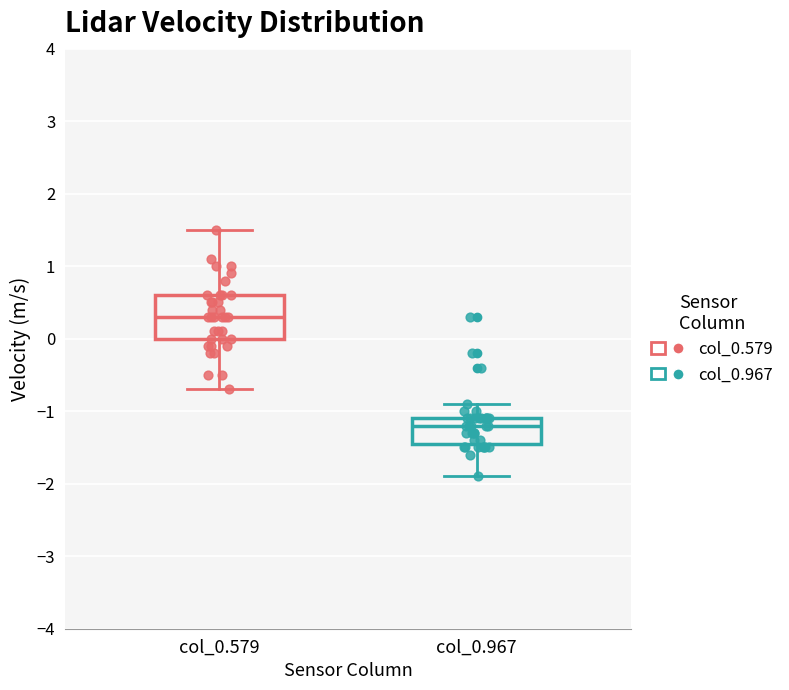

Reading left to right, read every box against the y-axis: the position of its median line, the range the box covers, and the ends of its whiskers. The values are not printed on the chart, so give them approximately, as read against the axis.

col_0.579: median 0.3, box 0.0 to 0.6, whiskers -0.7 to 1.5
col_0.967: median -1.2, box -1.4 to -1.1, whiskers -1.9 to -0.9